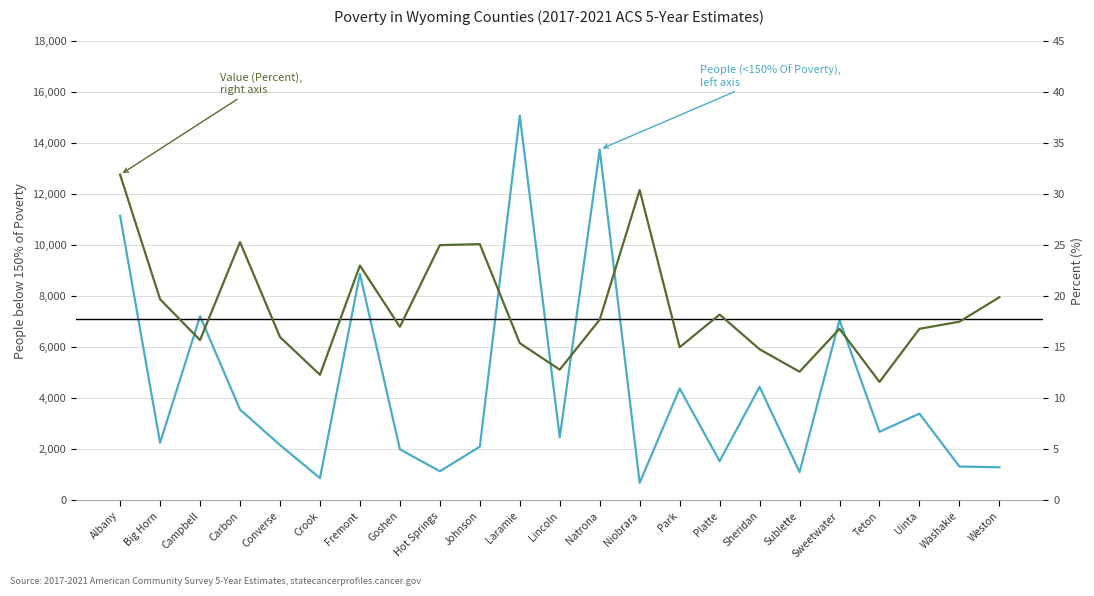

Which series has the largest range (max minus min)?

People (<150% Of Poverty)